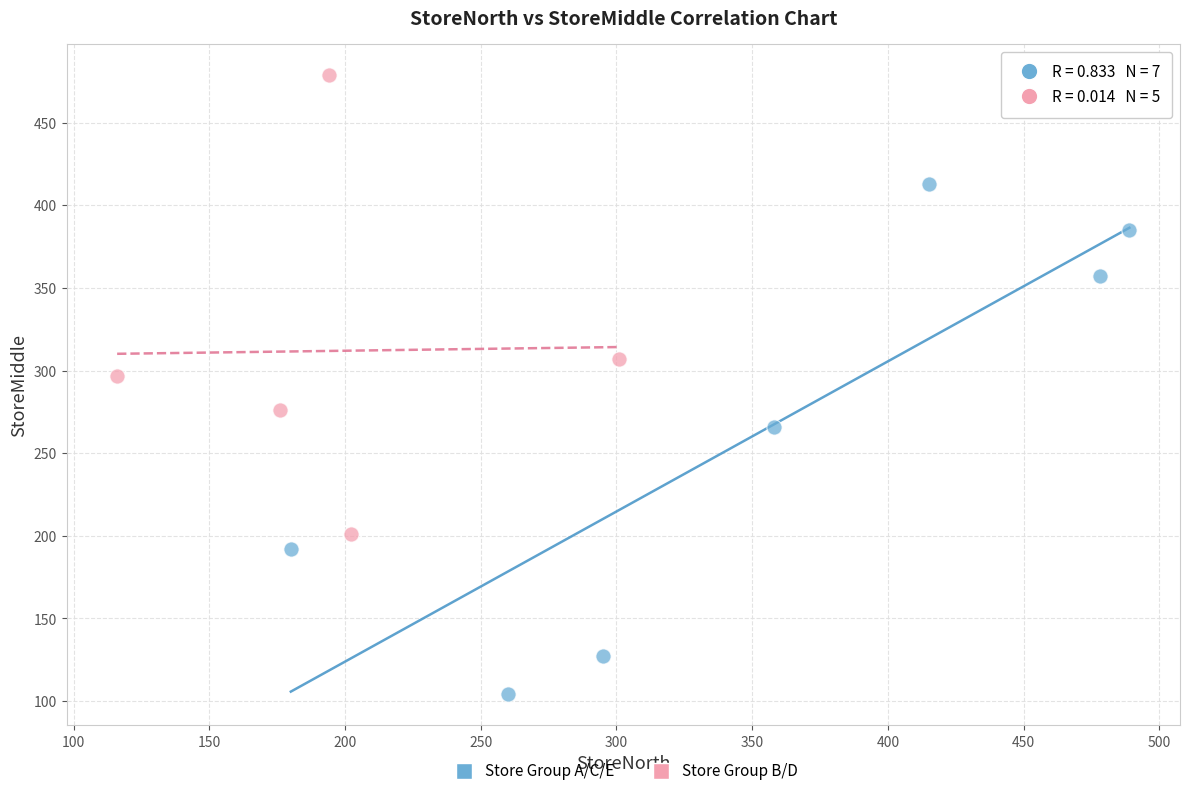

Which series has the largest Y range (max minus min)?

Store Group A/C/E